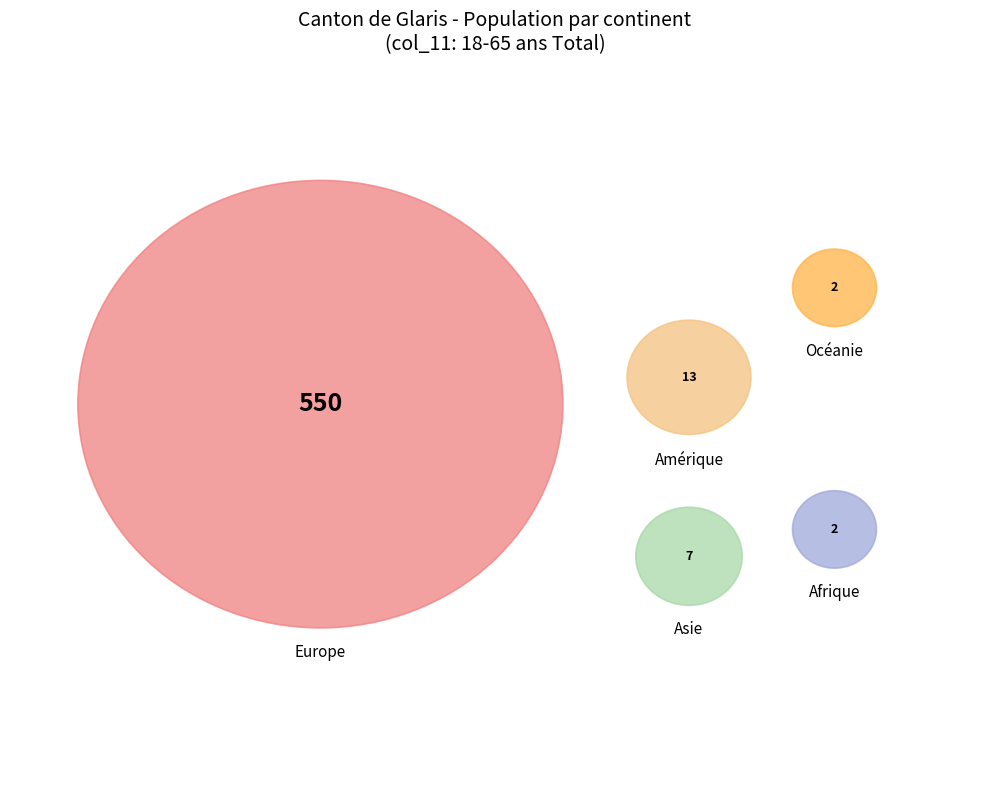

What is the largest slice in the pie chart?

Europe